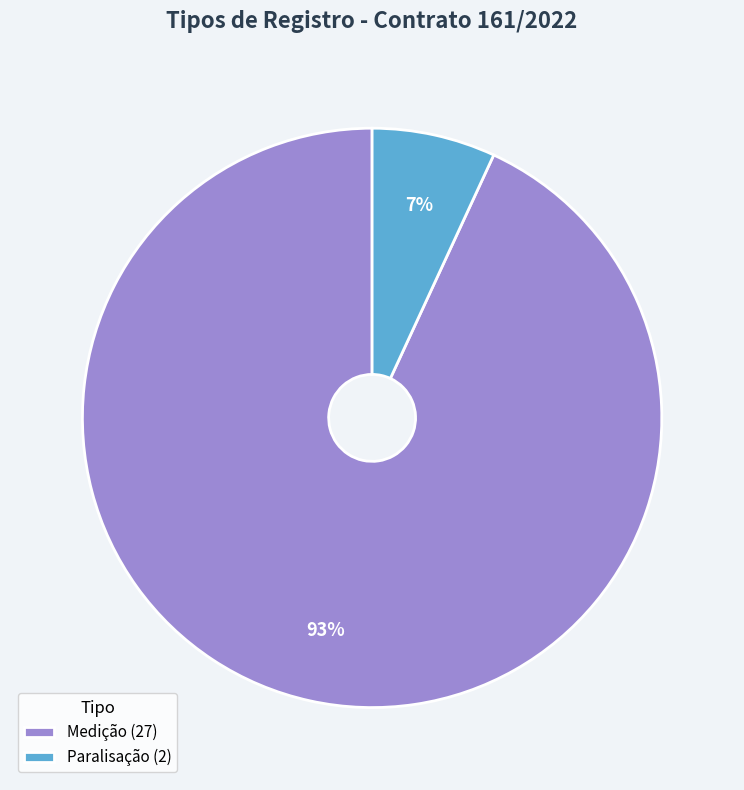

To the nearest percent, what is the average slice percentage?

50%